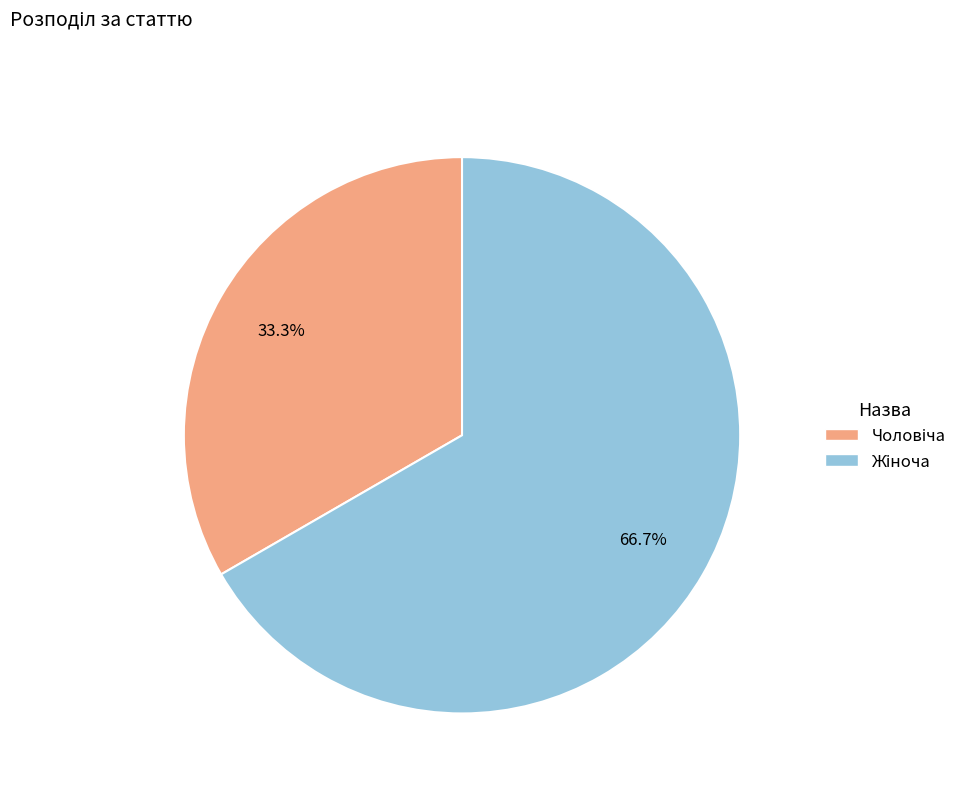

Does any single category account for the majority?

Yes